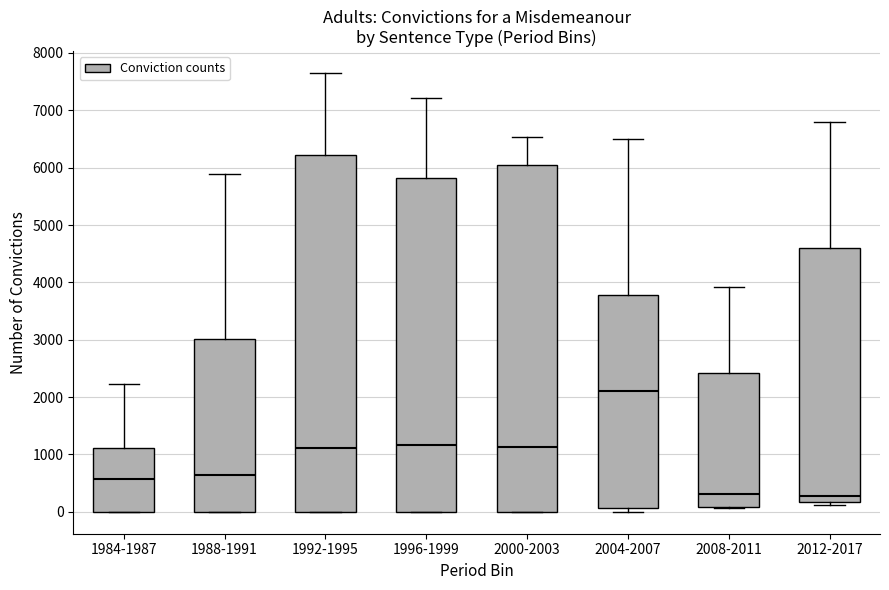

Which box is the tallest, from its lower edge to its upper edge?

1992-1995